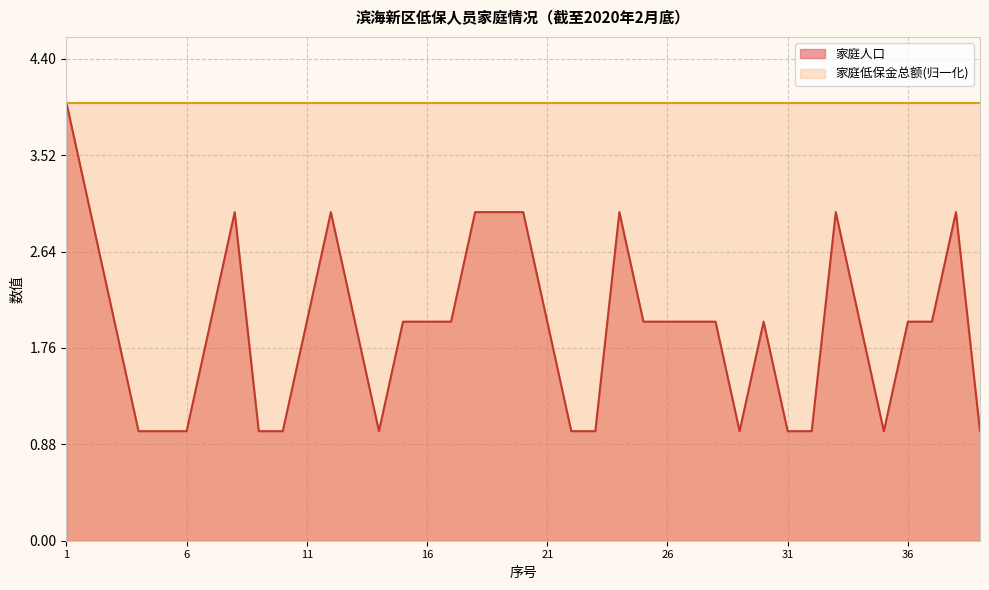

Approximately how many times larger is the value at 25 compared to 27?

1.0